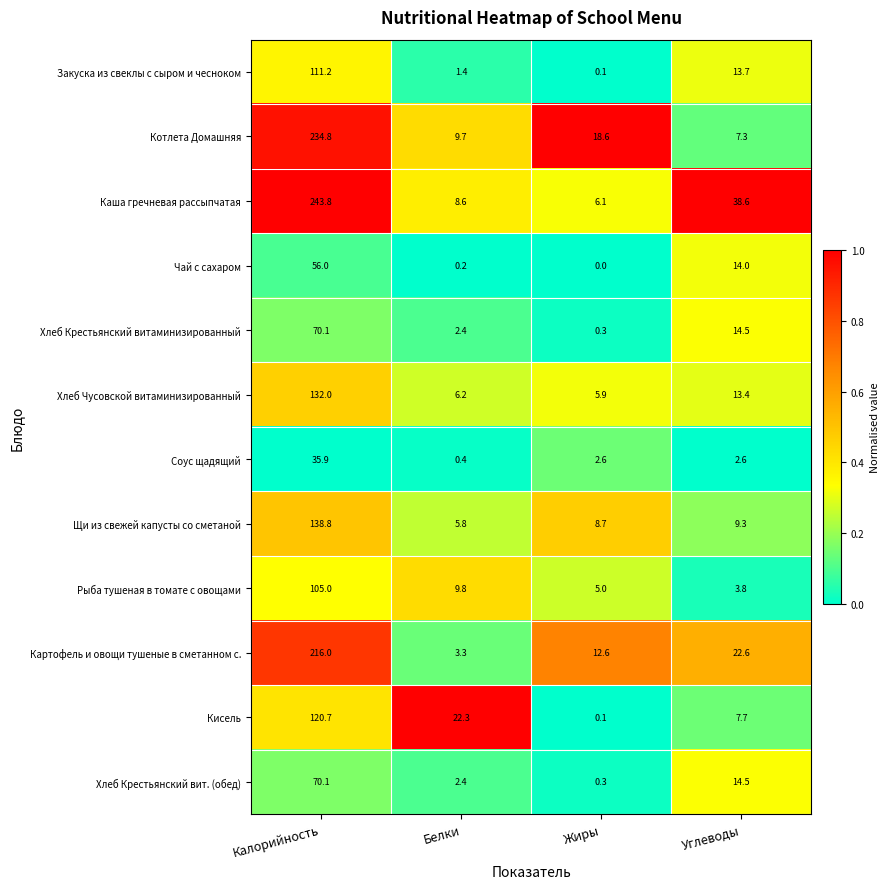

What is the sum of all Кисель values?

150.8